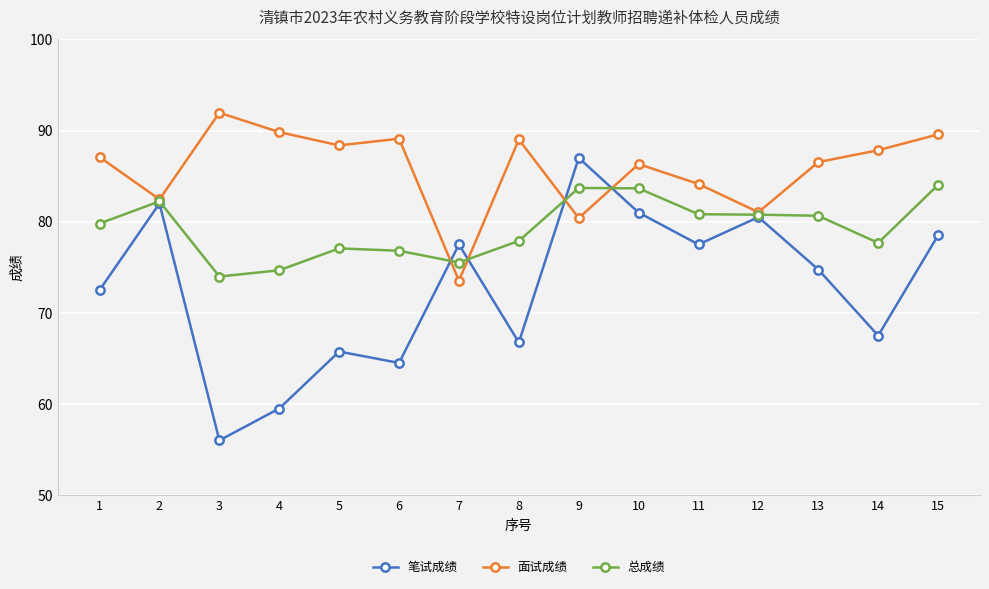

What are all the series names shown in the legend?

笔试成绩, 面试成绩, 总成绩